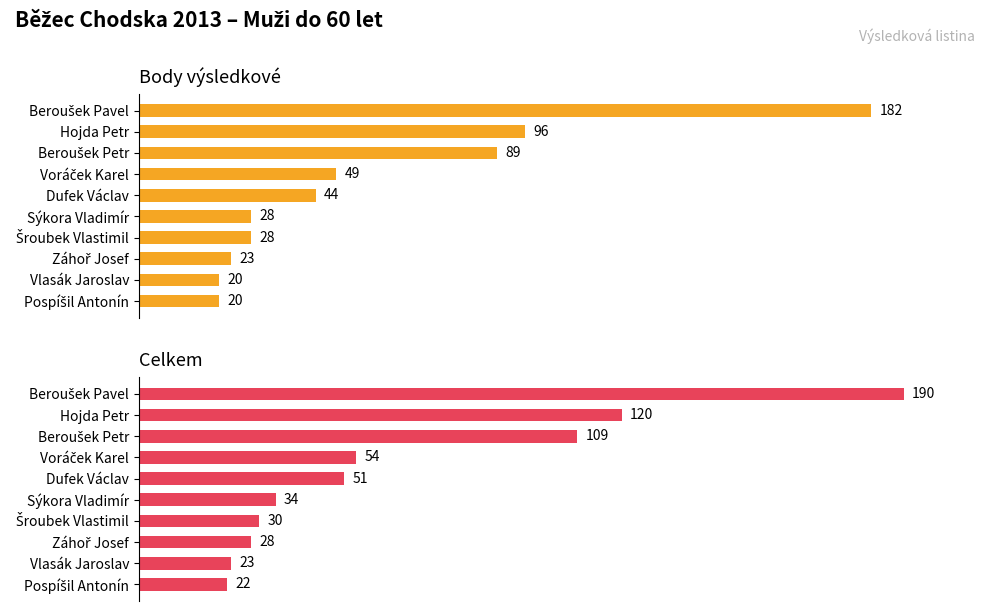

How many bars are there in total?

20